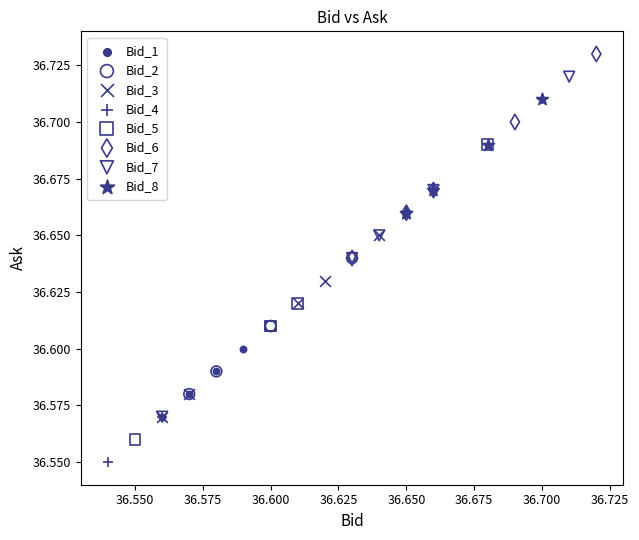

Which series has the largest Y range (max minus min)?

Bid_4